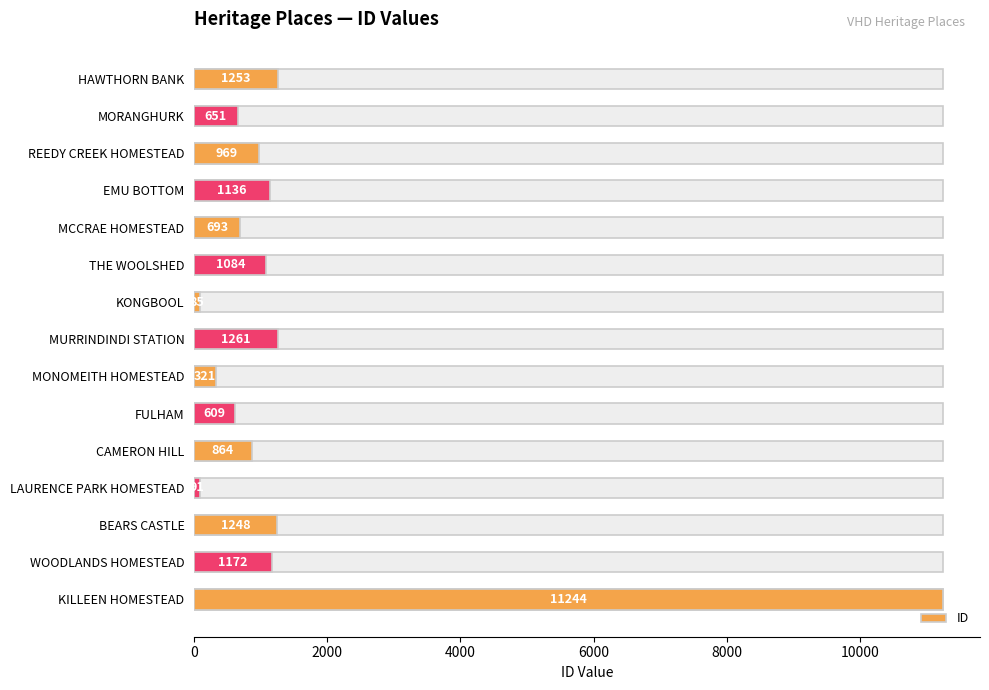

Approximately how many times larger is the value at HAWTHORN BANK compared to MURRINDINDI STATION?

1.0